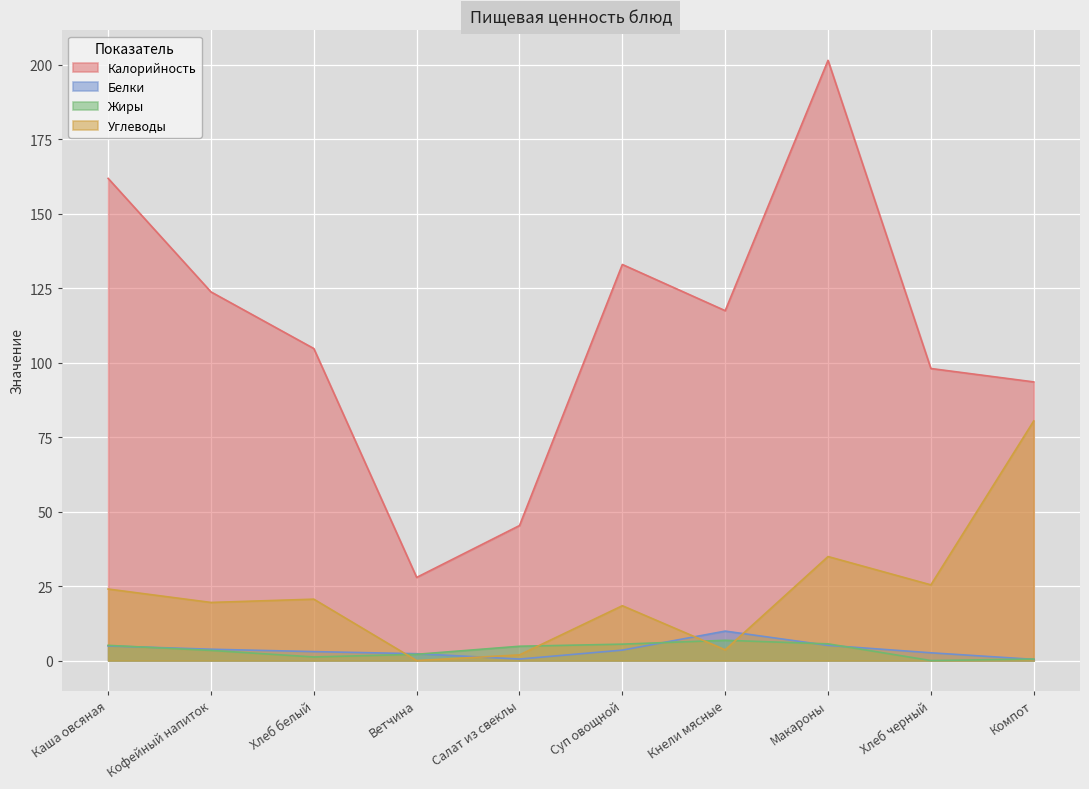

Reading left to right, what are all the values shown in this chart?

Калорийность: 161.8	123.7	104.7	27.9	45.3	132.9	117.4	201.4	98.0	93.5
Белки: 4.9	3.8	3.0	2.3	0.5	3.5	9.9	5.1	2.6	0.4
Жиры: 5.1	3.4	1.2	2.1	4.8	5.5	6.8	5.6	0.0	0.5
Углеводы: 24.0	19.5	20.6	0.0	1.9	18.4	3.6	34.9	25.4	80.4